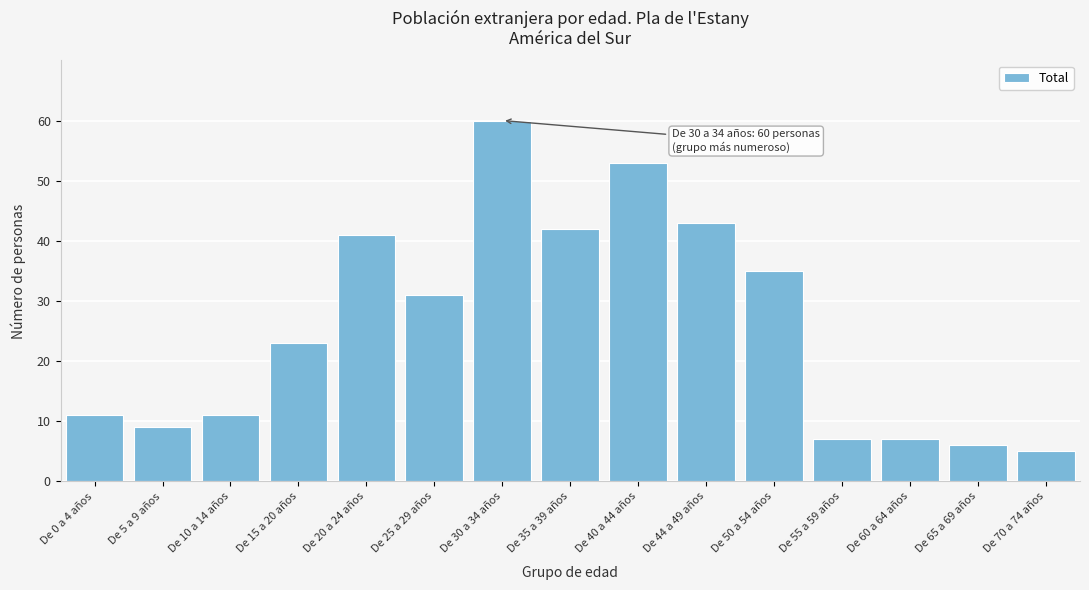

Reading left to right, what are all the values shown in this chart?

De 0 a 4 años=11	De 5 a 9 años=9	De 10 a 14 años=11	De 15 a 20 años=23	De 20 a 24 años=41	De 25 a 29 años=31	De 30 a 34 años=60	De 35 a 39 años=42	De 40 a 44 años=53	De 44 a 49 años=43	De 50 a 54 años=35	De 55 a 59 años=7	De 60 a 64 años=7	De 65 a 69 años=6	De 70 a 74 años=5